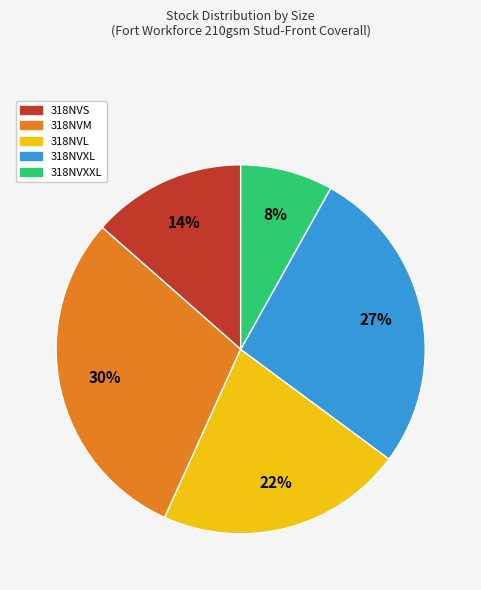

Is there any slice that represents more than half of the pie?

No